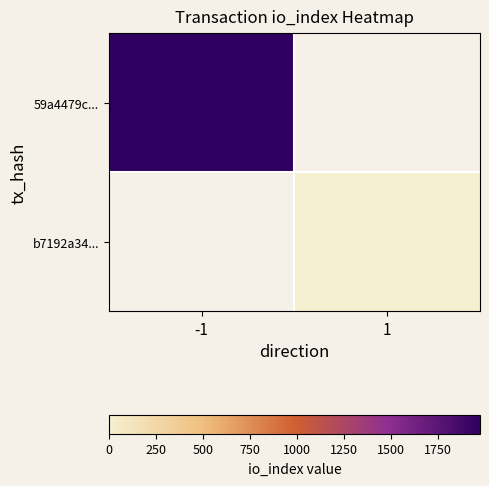

What is the lowest value of the 59a4479c... series?

1975.0